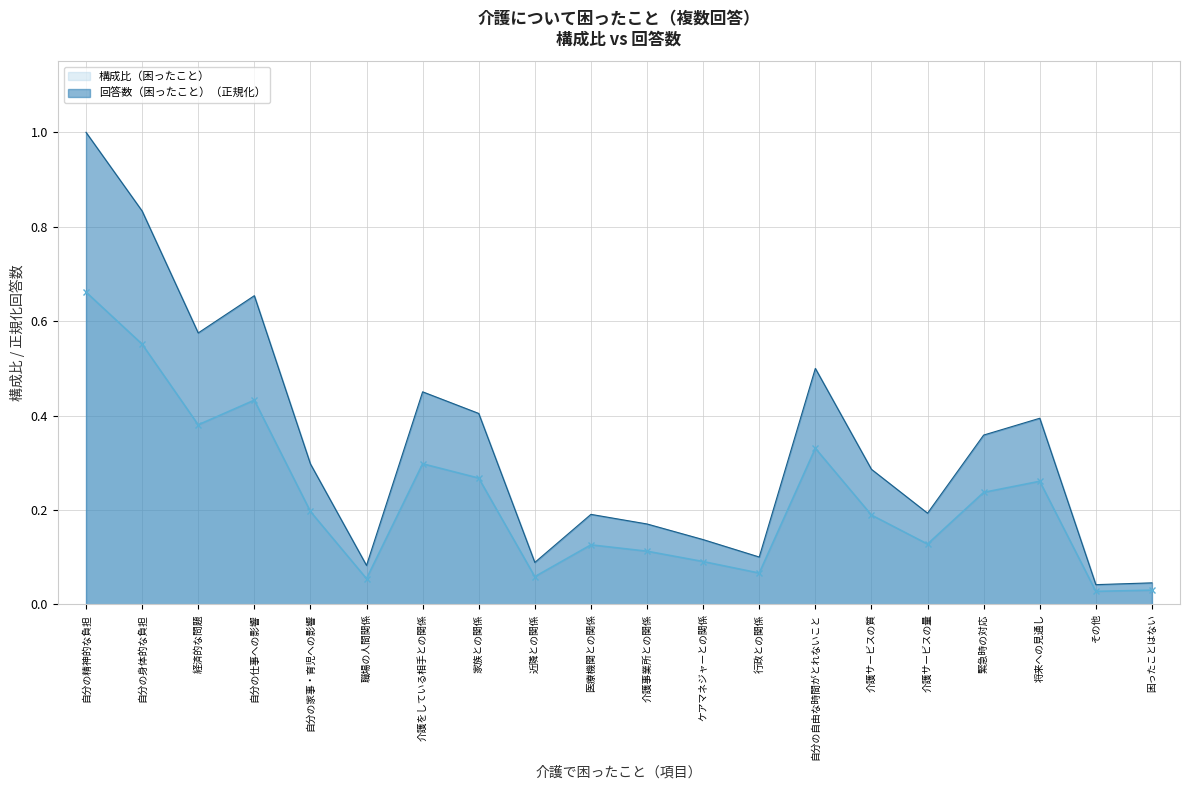

What is the greatest value displayed?

1.0